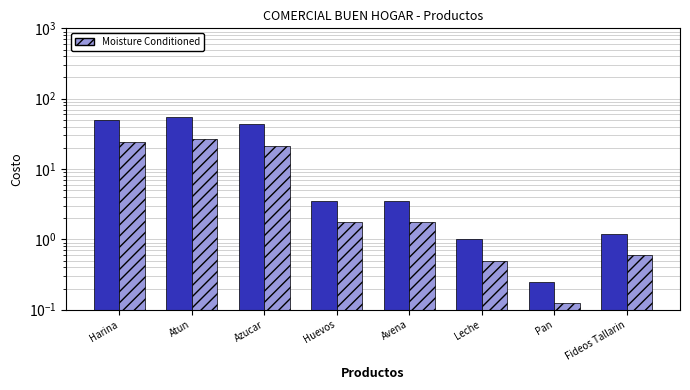

Which series has the largest total across all categories?

Costo